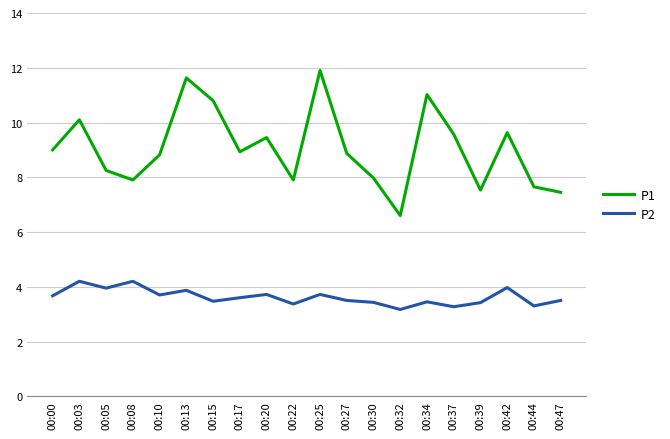

Is it true that P1 equals 10.8 at 00:22?

False